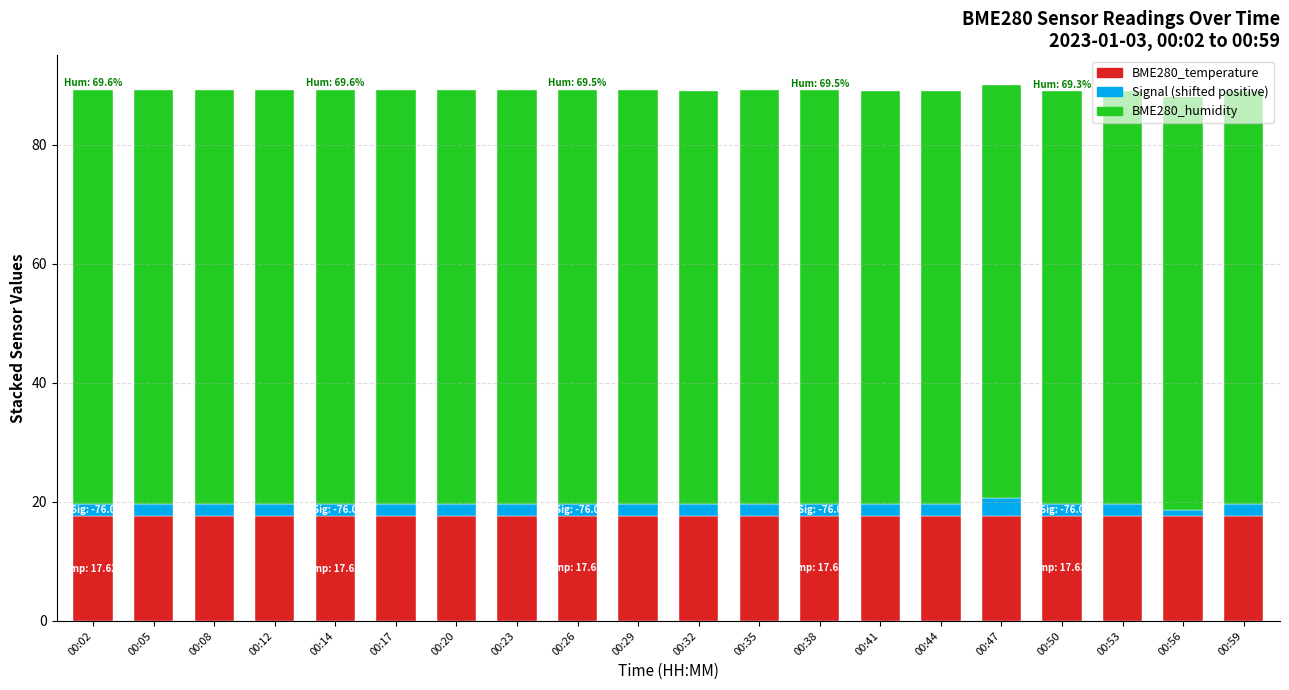

Does the chart contain any negative values?

No